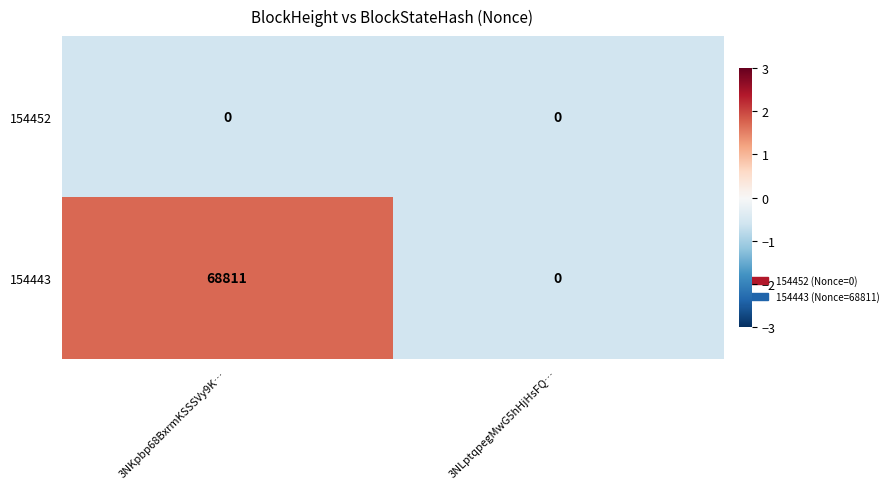

What is the greatest value displayed?

68811